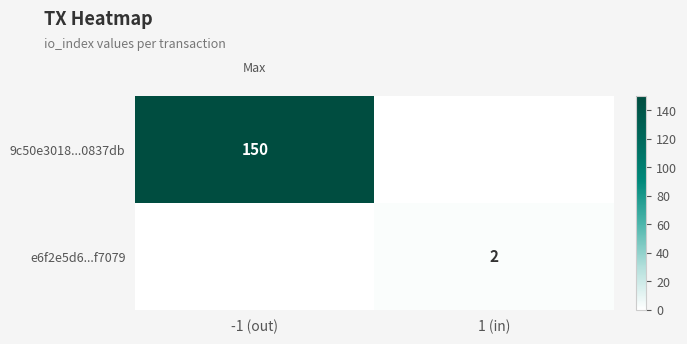

The value of e6f2e5d6...f7079 at 1 (in) is 2. True or false?

True